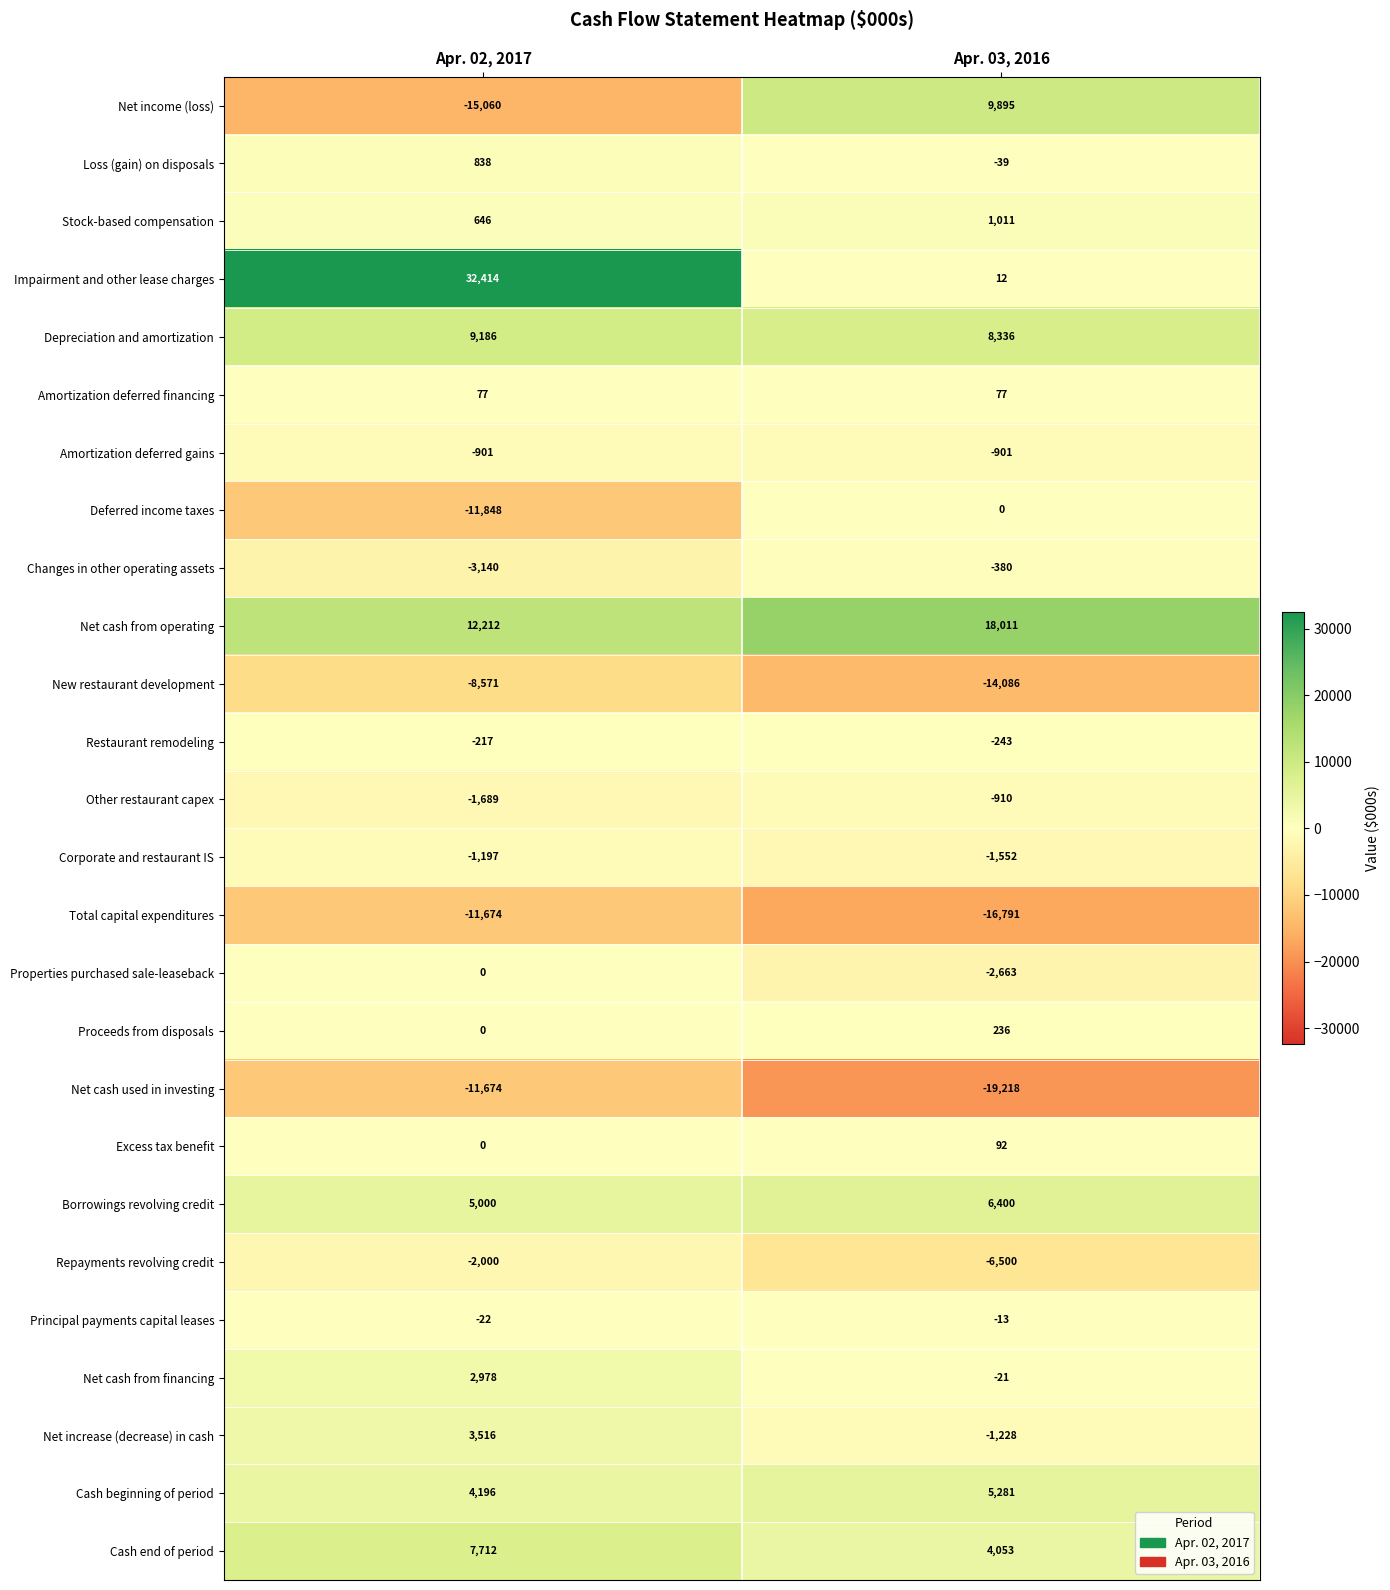

The Amortization deferred financing series shows 101 at Apr. 02, 2017. True or false?

False